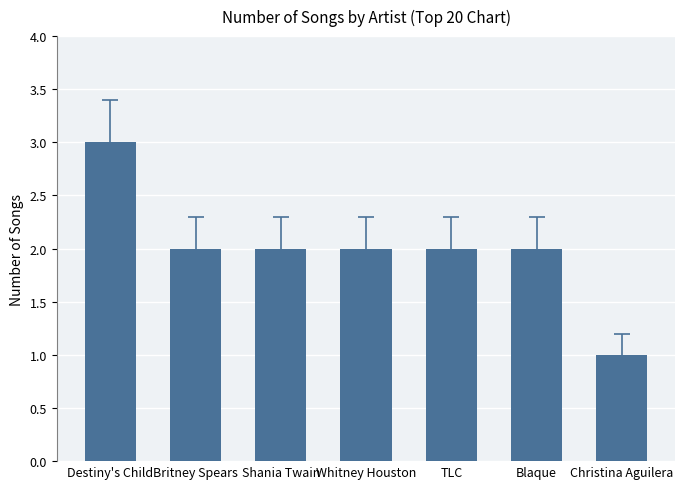

The value at Christina Aguilera is 1. True or false?

True